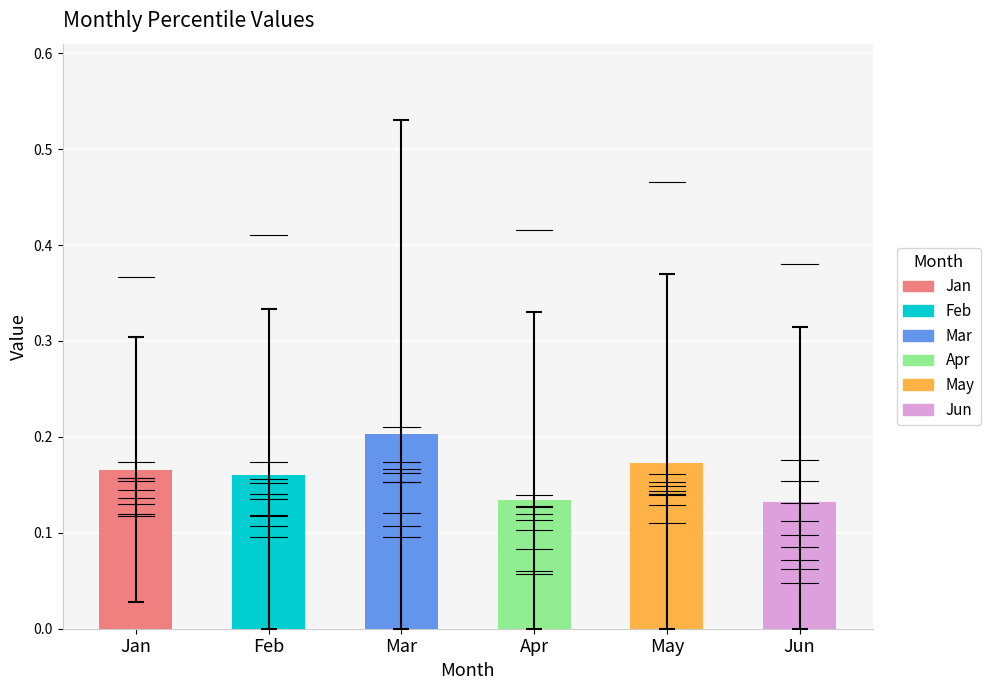

Count the values in the range 0 to 1.

6